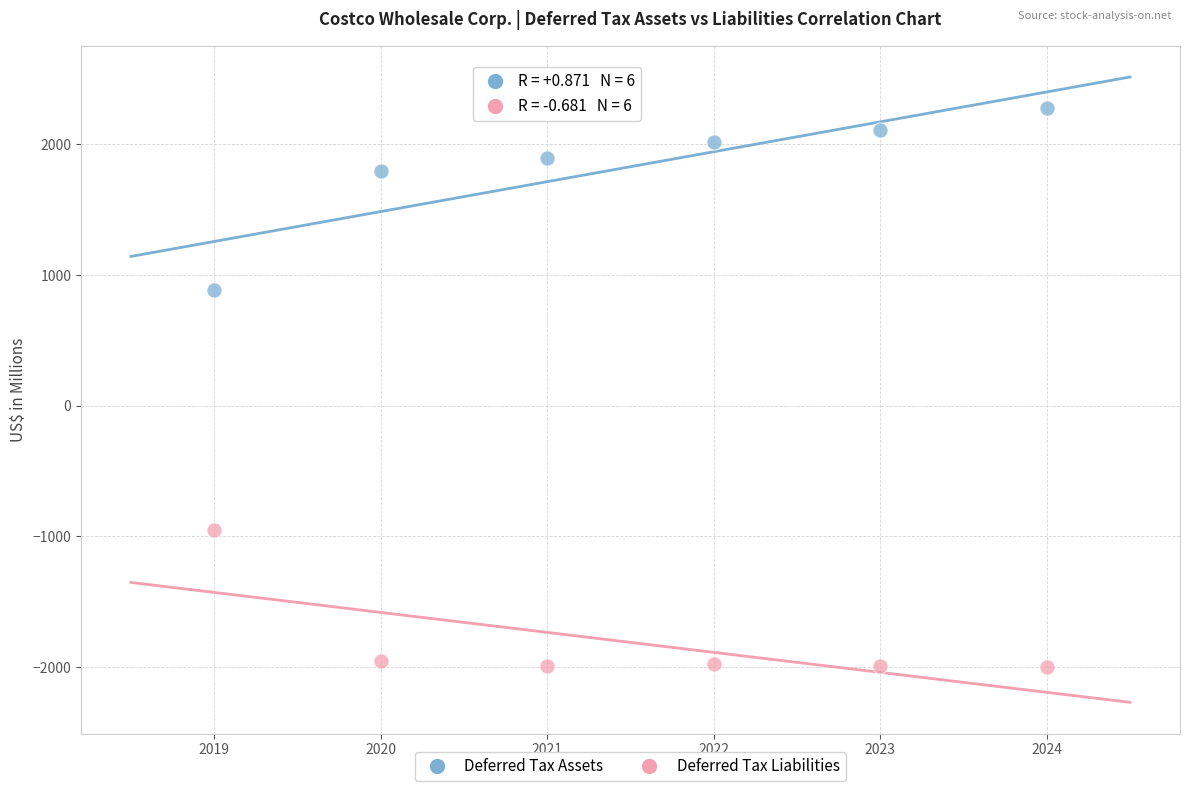

Which series reaches the minimum Y coordinate?

Deferred Tax Liabilities